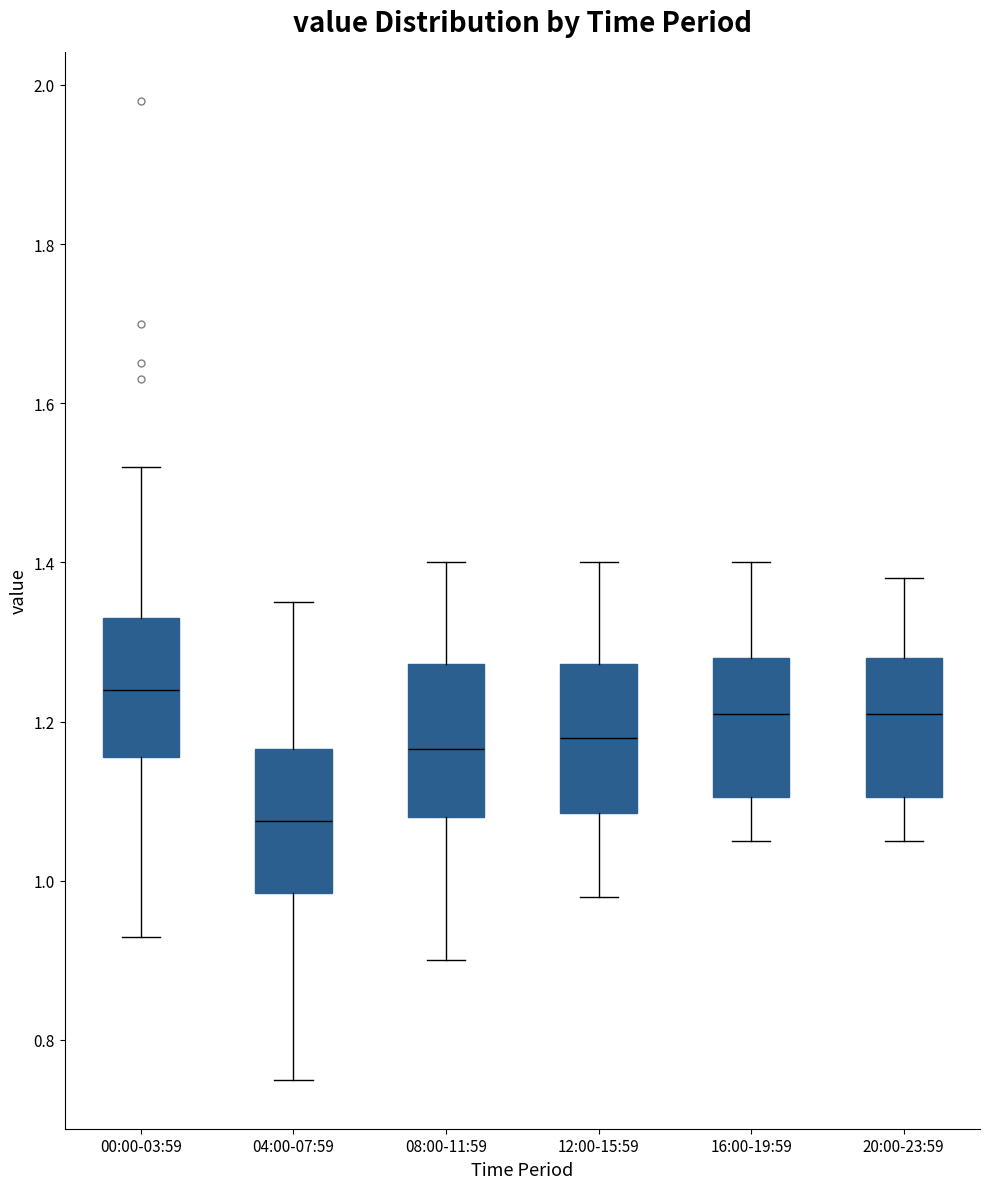

Where does the upper whisker of the box for 16:00-19:59 end on the y-axis? The values are not printed on the chart, so give them approximately, as read against the axis.

1.40